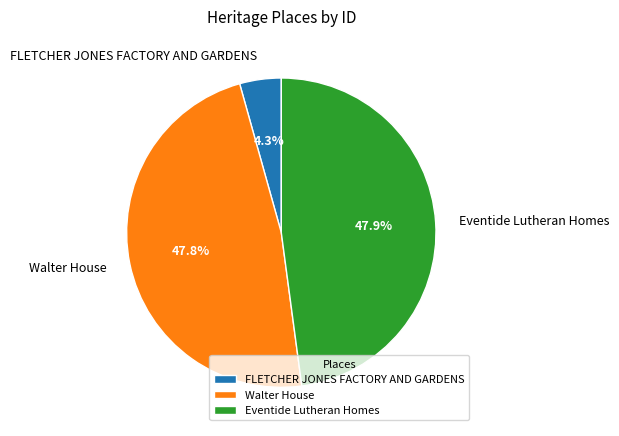

Which category has the smallest portion of the pie?

FLETCHER JONES FACTORY AND GARDENS